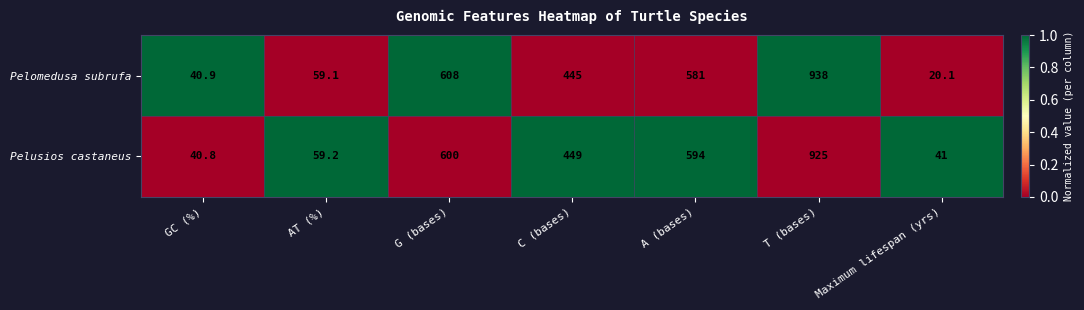

At which category is the sum across all series the highest?

T (bases)